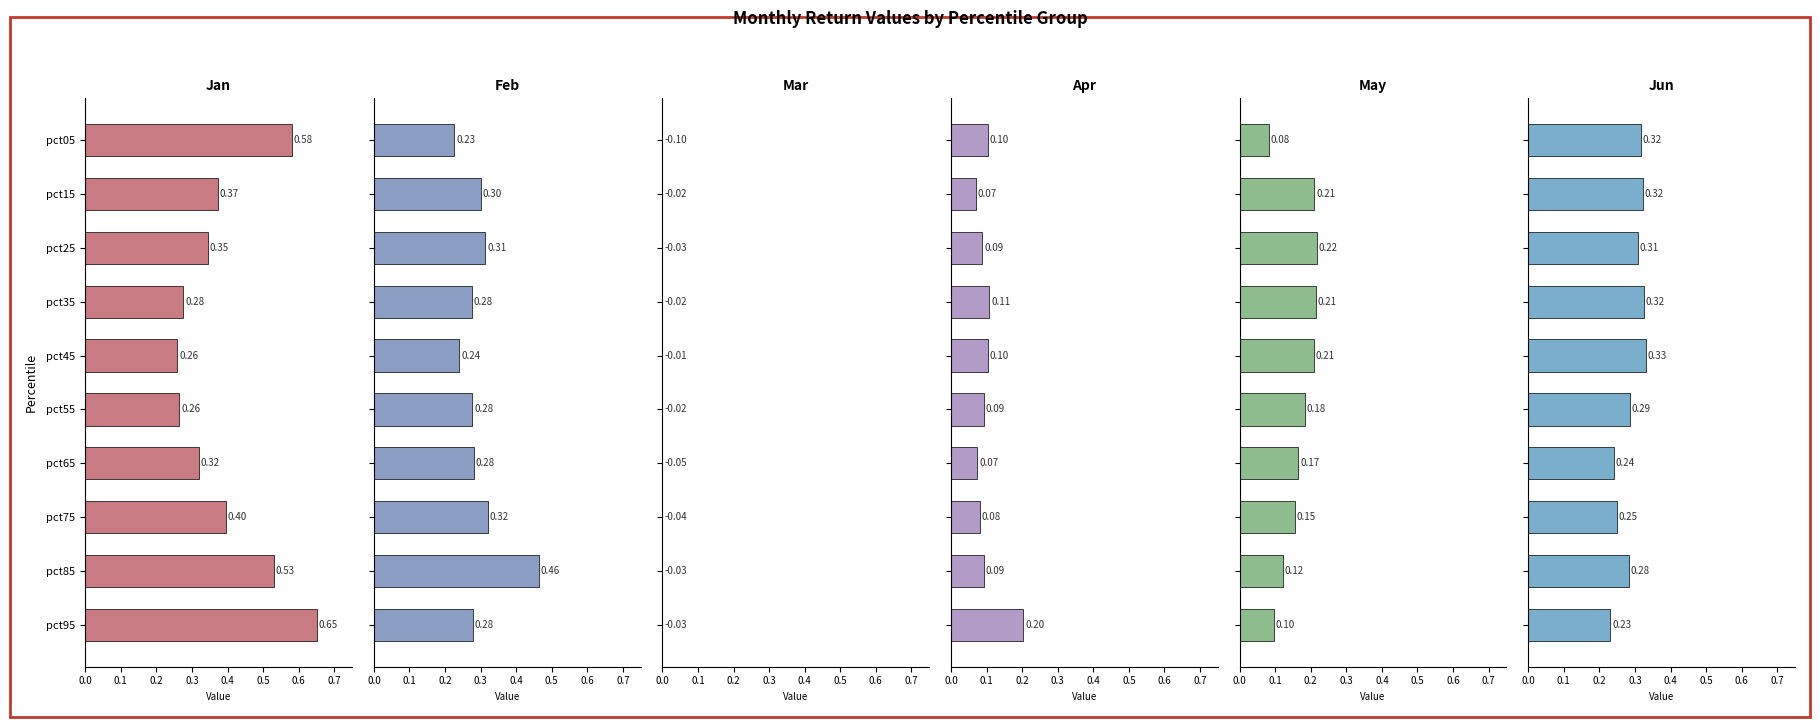

Where is Apr nearest to the value 0?

pct15